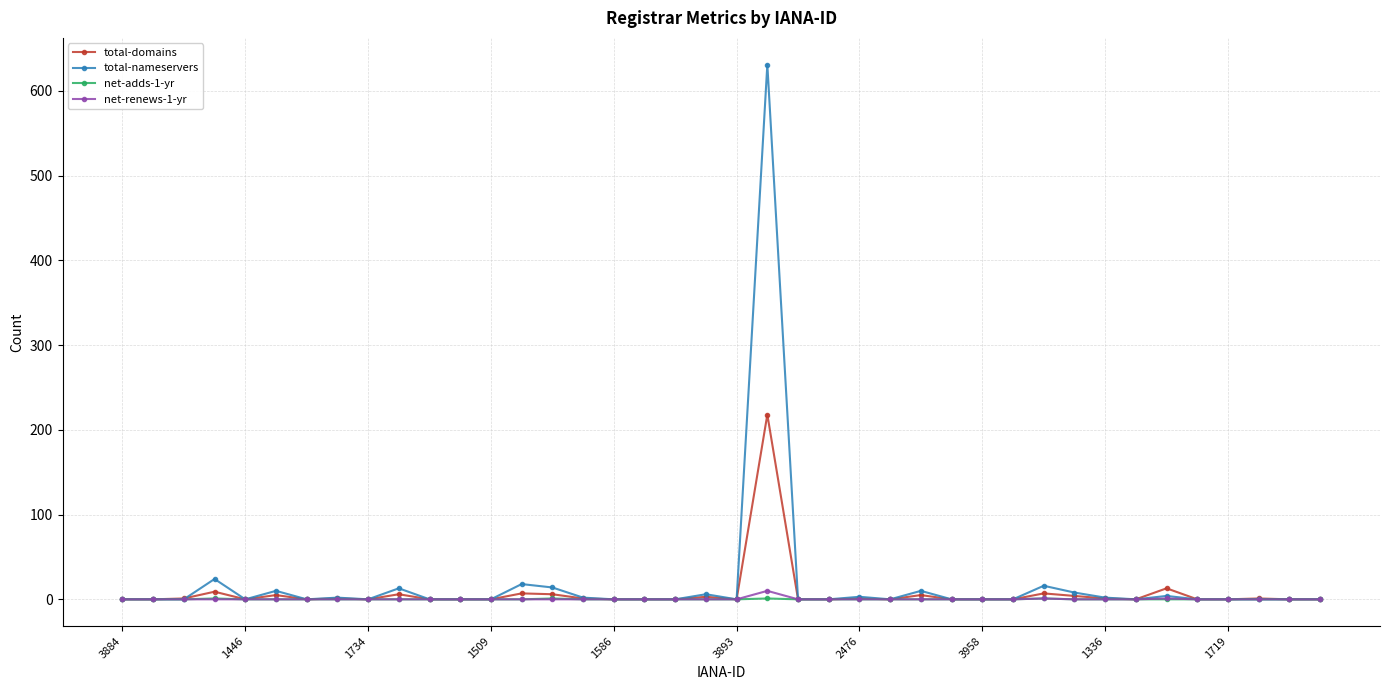

Which series has the widest spread of values?

total-nameservers